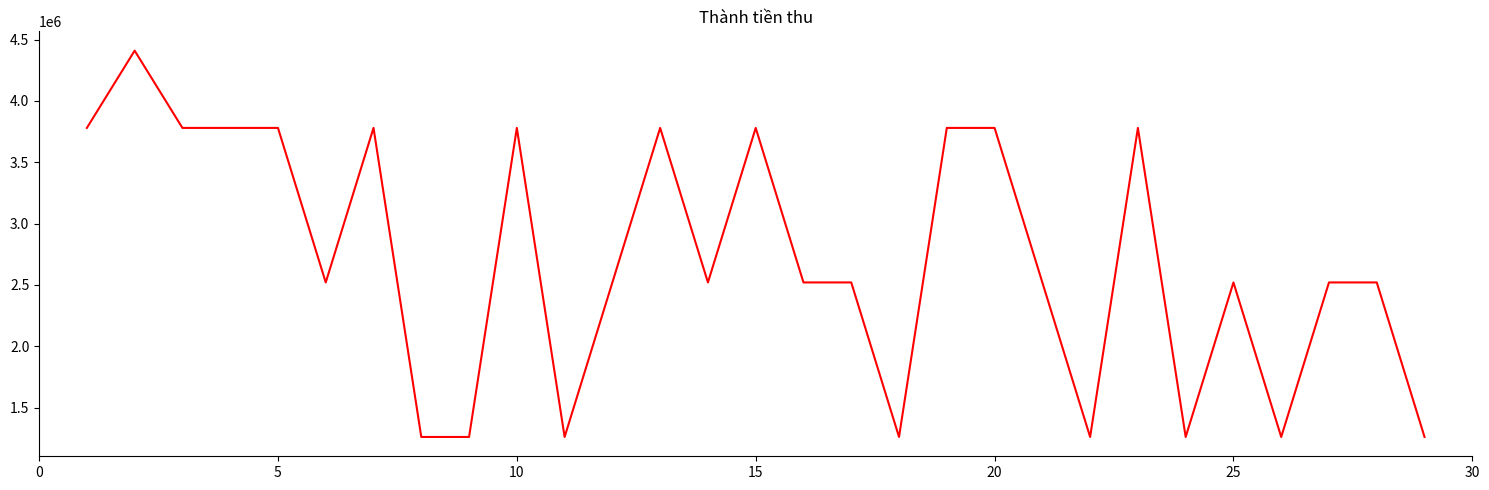

What is the greatest value displayed?

4410000